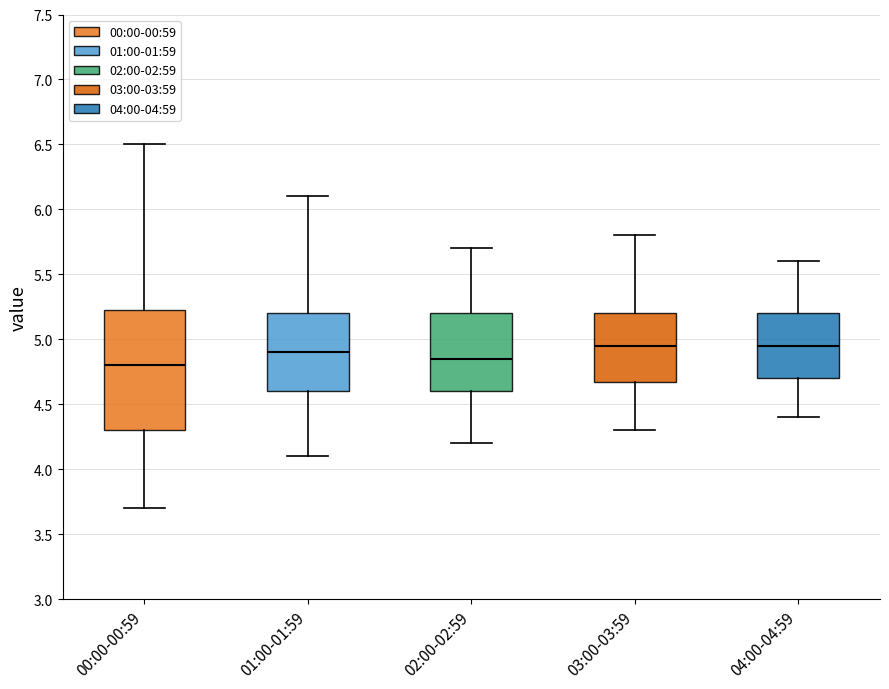

Reading left to right, read every box against the y-axis: the position of its median line, the range the box covers, and the ends of its whiskers. The values are not printed on the chart, so give them approximately, as read against the axis.

00:00-00:59: median 4.80, box 4.30 to 5.25, whiskers 3.70 to 6.50
01:00-01:59: median 4.90, box 4.60 to 5.20, whiskers 4.10 to 6.10
02:00-02:59: median 4.85, box 4.60 to 5.20, whiskers 4.20 to 5.70
03:00-03:59: median 4.95, box 4.70 to 5.20, whiskers 4.30 to 5.80
04:00-04:59: median 4.95, box 4.70 to 5.20, whiskers 4.40 to 5.60